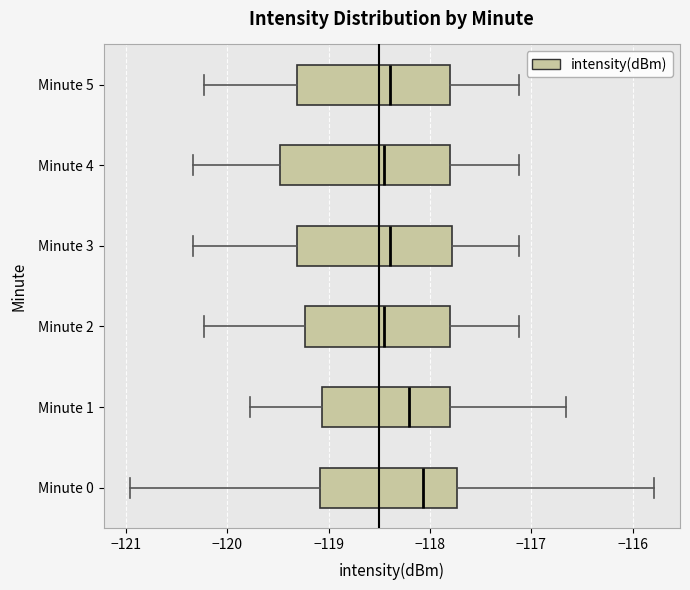

Reading bottom to top, read every box against the x-axis: the position of its median line, the range the box covers, and the ends of its whiskers. The values are not printed on the chart, so give them approximately, as read against the axis.

Minute 0: median -118.1, box -119.1 to -117.7, whiskers -121.0 to -115.8
Minute 1: median -118.2, box -119.1 to -117.8, whiskers -119.8 to -116.7
Minute 2: median -118.4, box -119.2 to -117.8, whiskers -120.2 to -117.1
Minute 3: median -118.4, box -119.3 to -117.8, whiskers -120.3 to -117.1
Minute 4: median -118.4, box -119.5 to -117.8, whiskers -120.3 to -117.1
Minute 5: median -118.4, box -119.3 to -117.8, whiskers -120.2 to -117.1